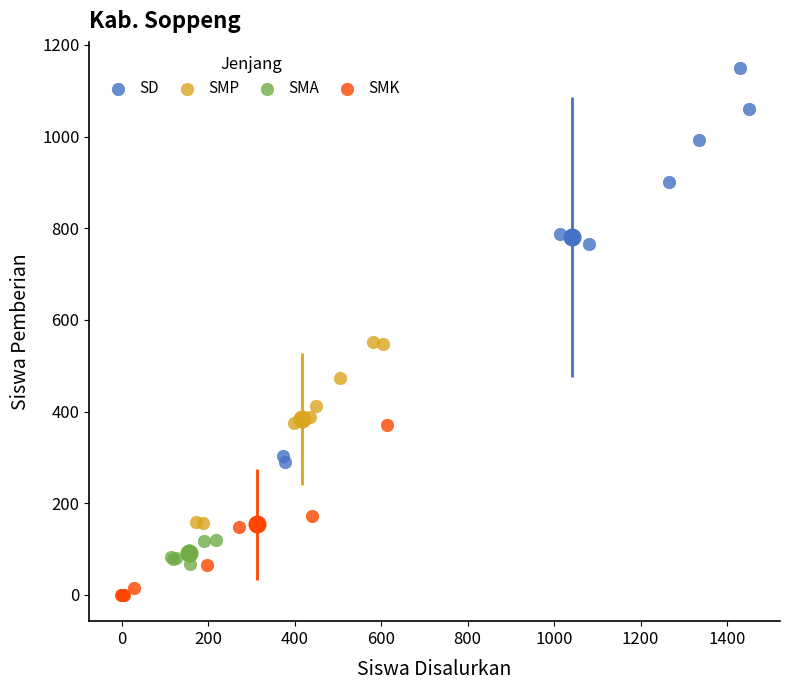

Which series contains the highest Y value?

SD